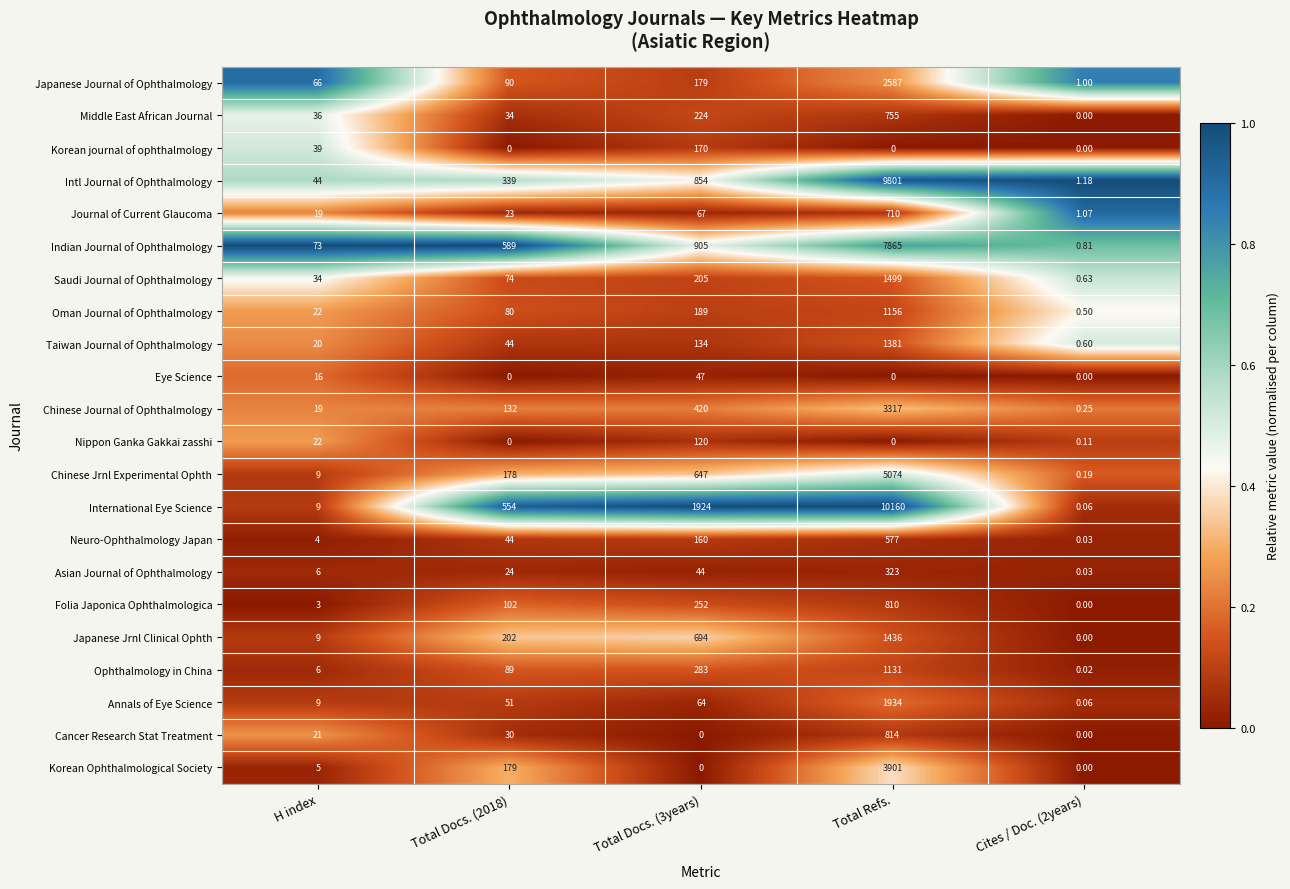

Which series changed the most between H index and Total Docs. (2018)?

International Eye Science